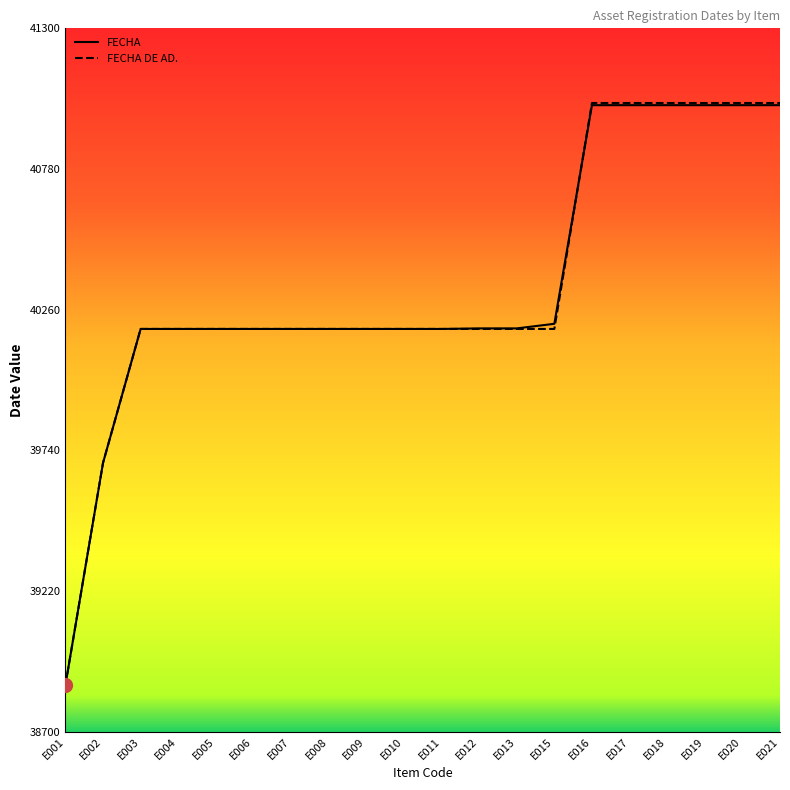

What is the lowest value of the FECHA DE AD. series?

38873